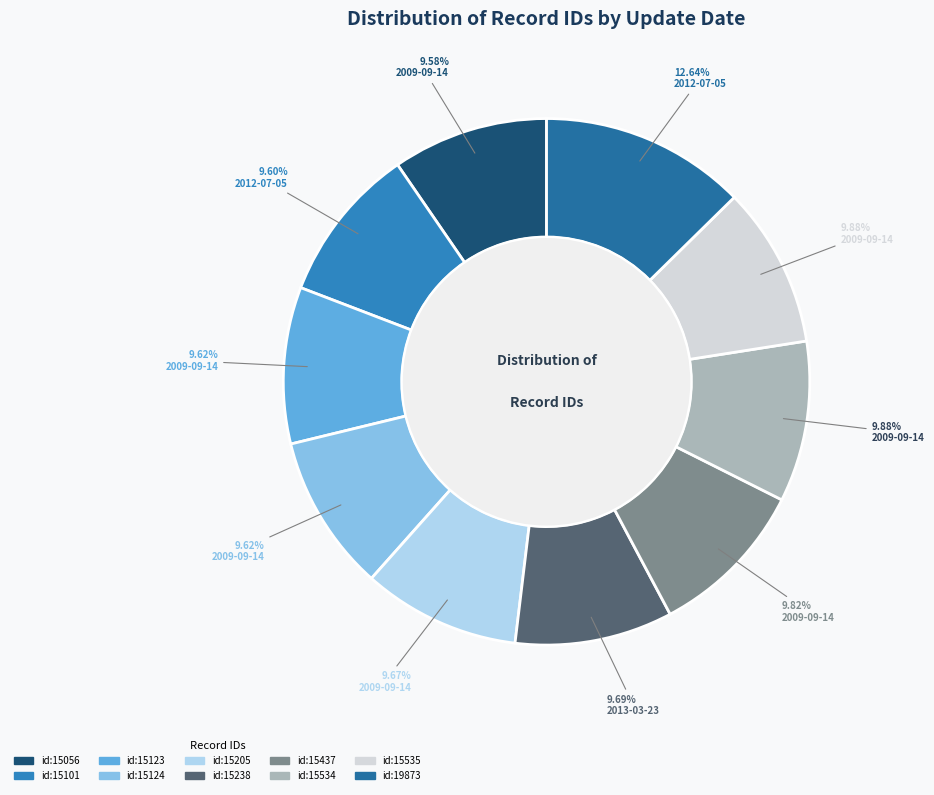

Which category has the biggest portion of the pie?

2012-07-05 (id:19873)